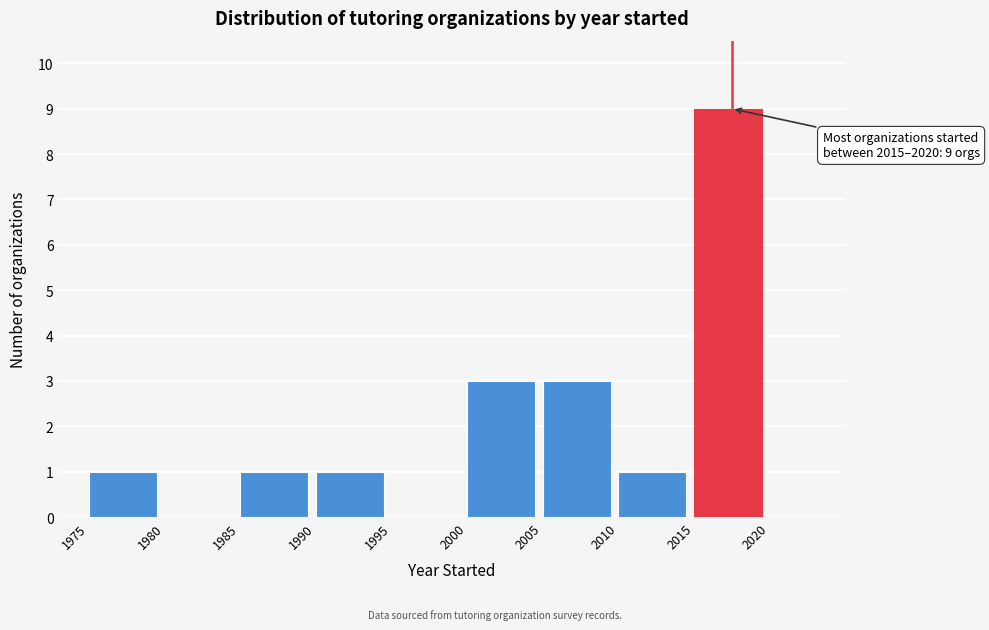

Which range on the x-axis has the tallest bar?

2015 to 2020